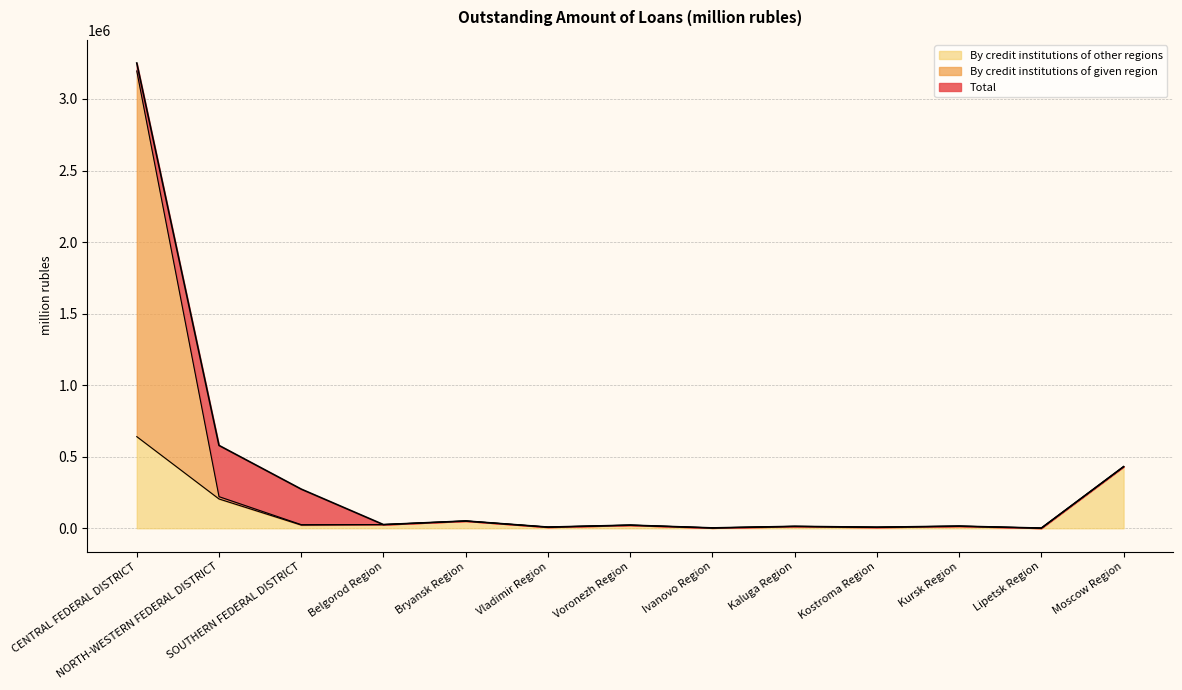

What is the maximum value for By credit institutions of other regions?

640379